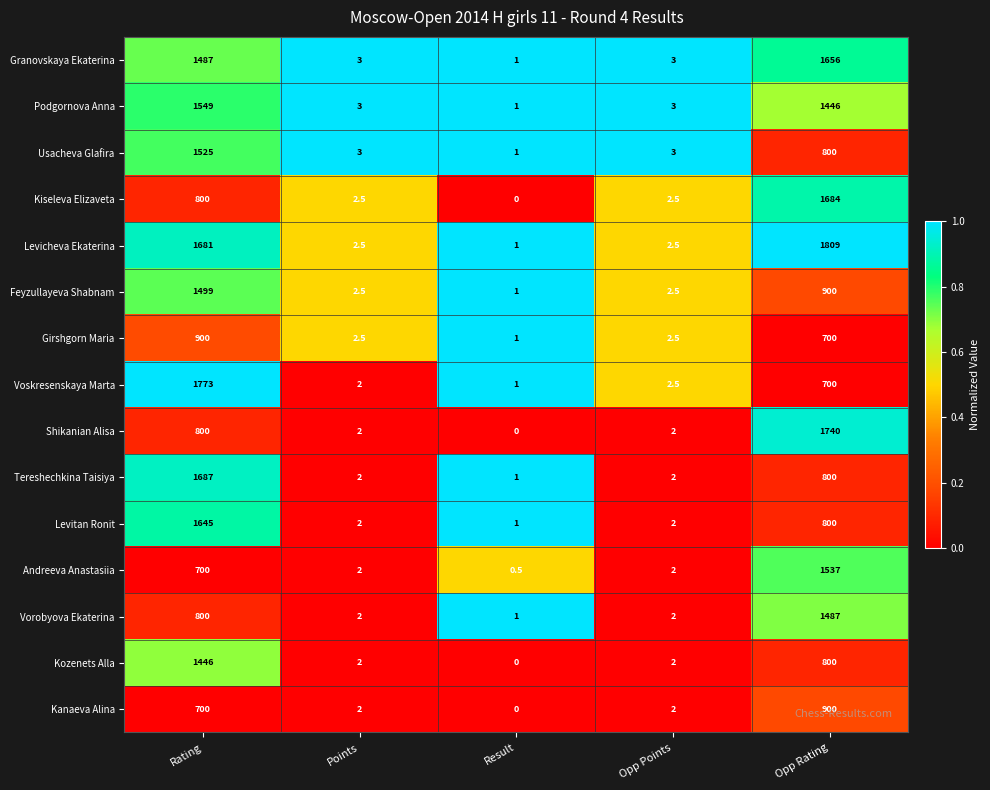

Which series has the widest spread of values?

Levicheva Ekaterina